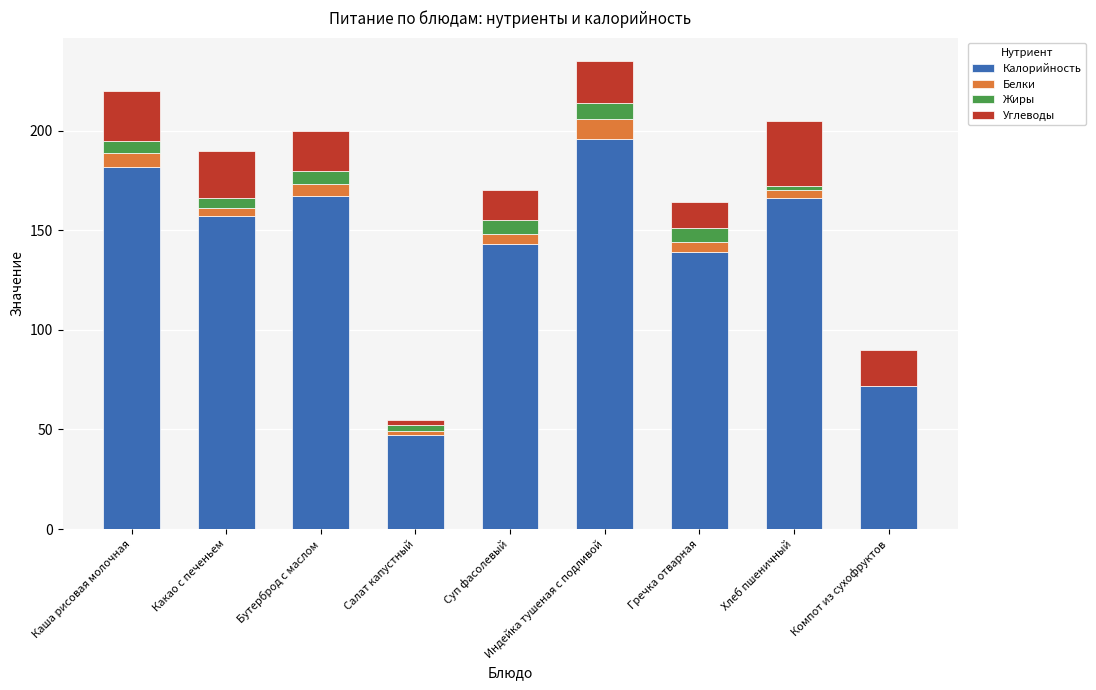

What are all the series names shown in the legend?

Калорийность, Белки, Жиры, Углеводы